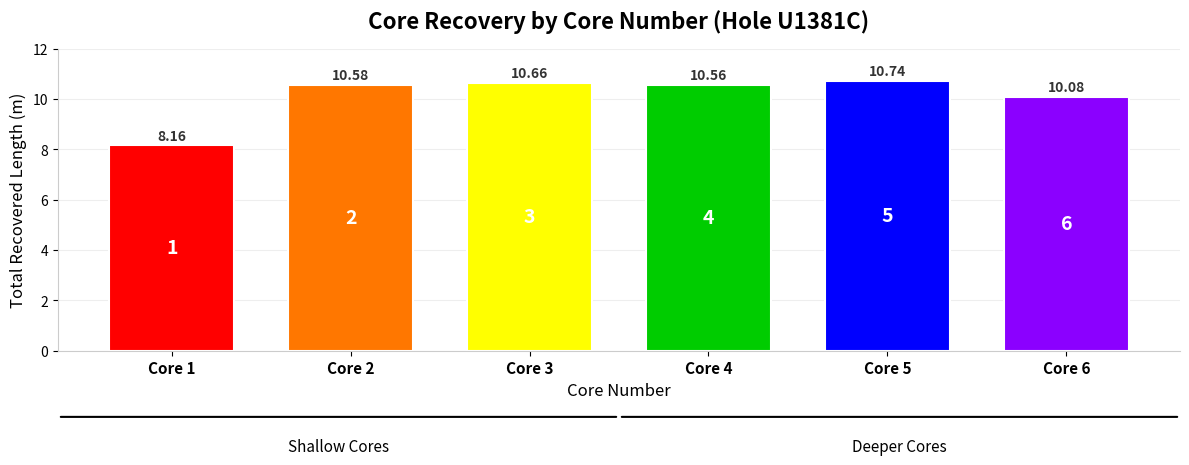

Rank the categories by value from highest to lowest.

Core 5, Core 3, Core 2, Core 4, Core 6, Core 1